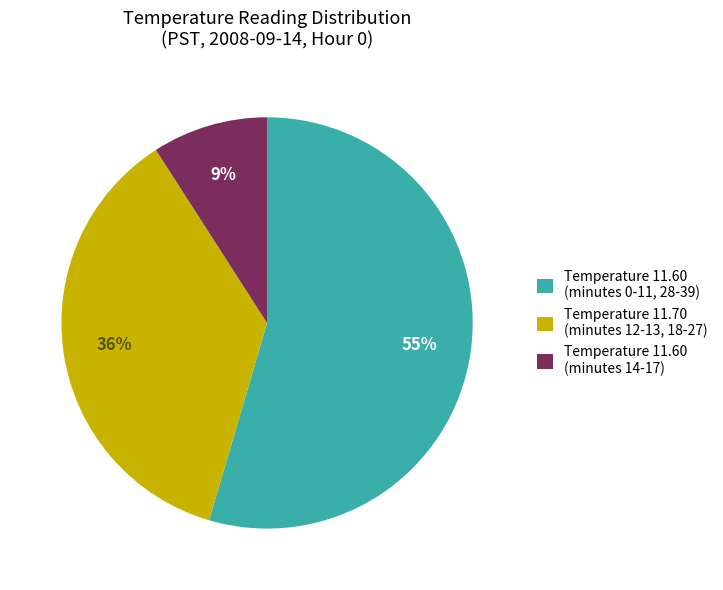

Which has a higher value, Temperature 11.60 (minutes 14-17) or Temperature 11.70 (minutes 12-13, 18-27)?

Temperature 11.70 (minutes 12-13, 18-27)